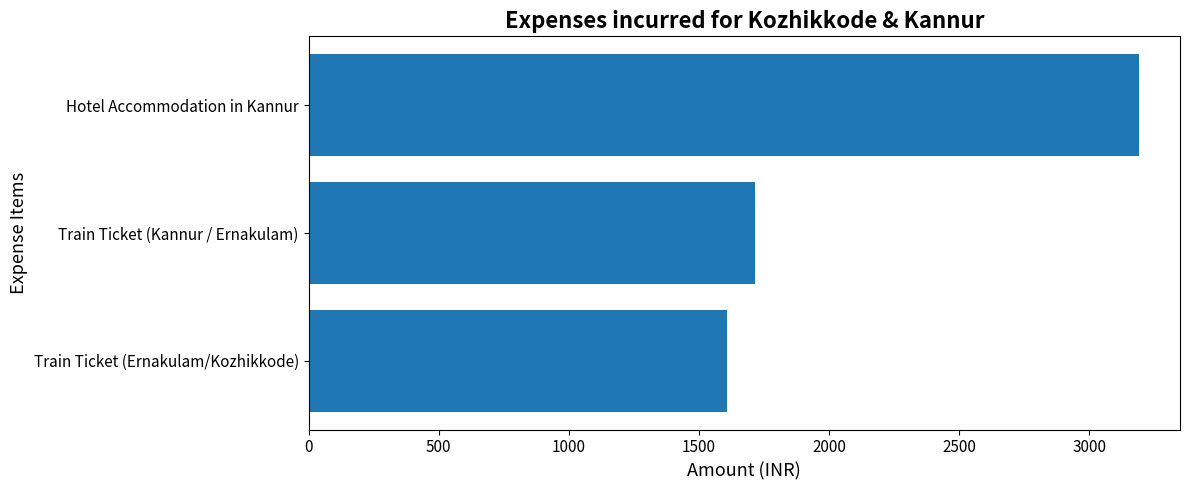

The chart shows a value of 1609 at Train Ticket (Ernakulam/Kozhikkode). True or false?

True